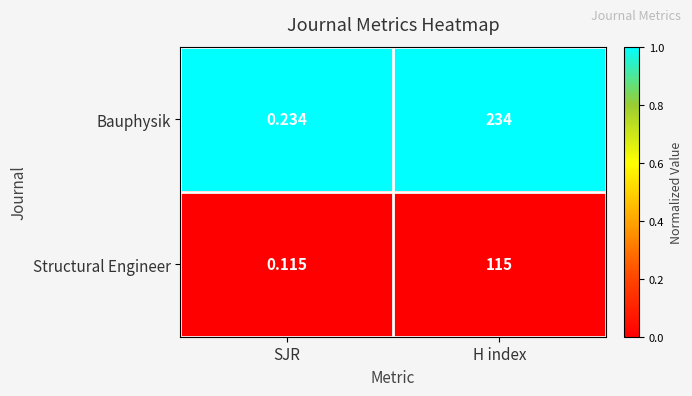

At how many categories does at least one series exceed 0?

2